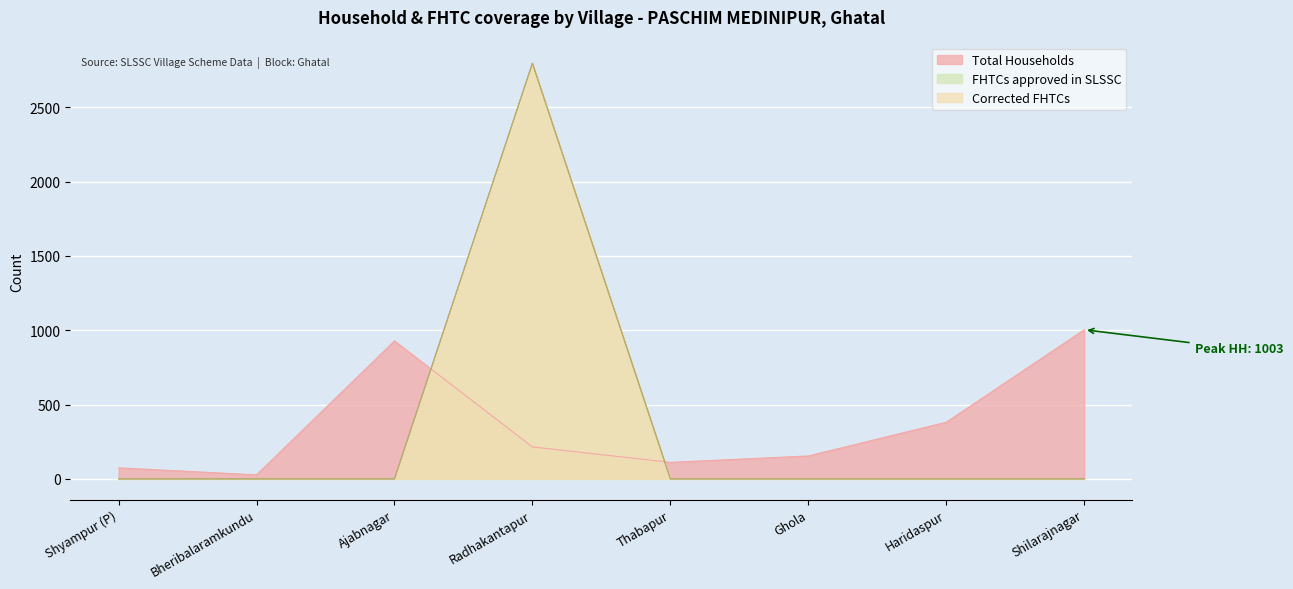

Is the value of FHTCs approved in SLSSC at Ajabnagar greater than the value of Corrected FHTCs at Bheribalaramkundu?

No